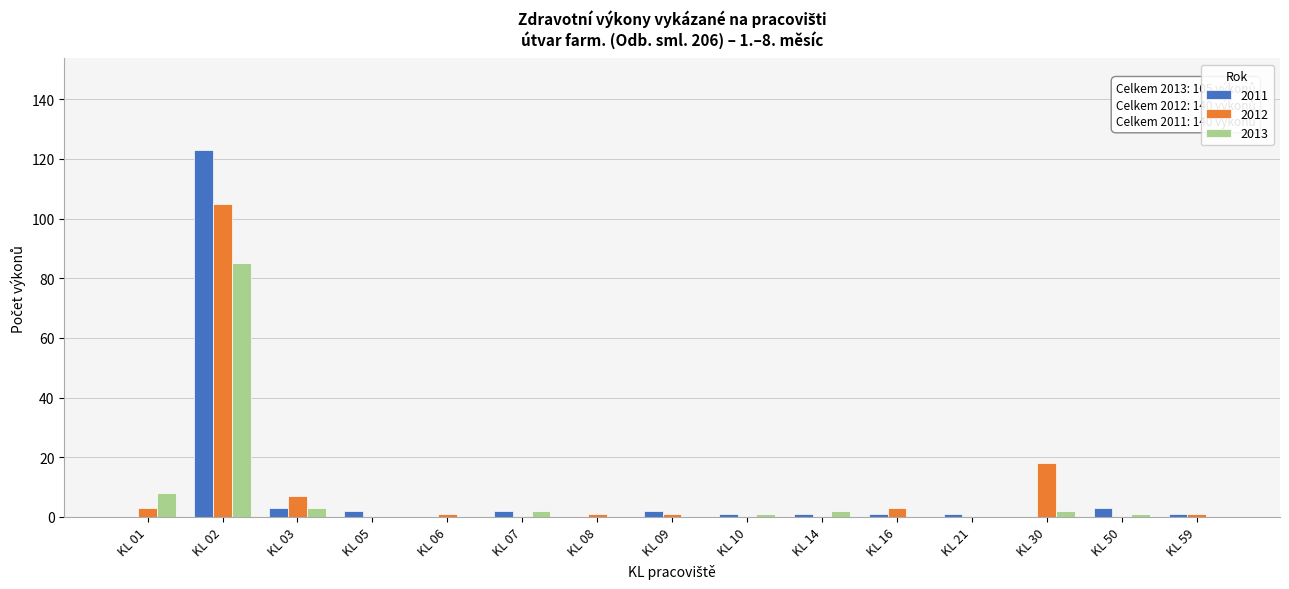

The 2012 series shows 0 at KL 10. True or false?

True